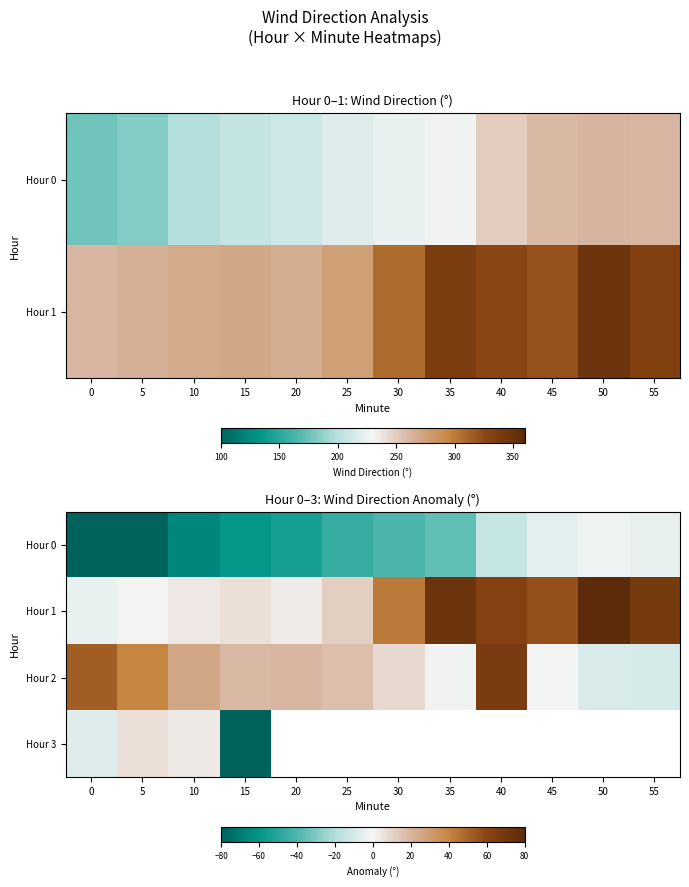

Between 5 and 45, which series saw the biggest shift?

row_0